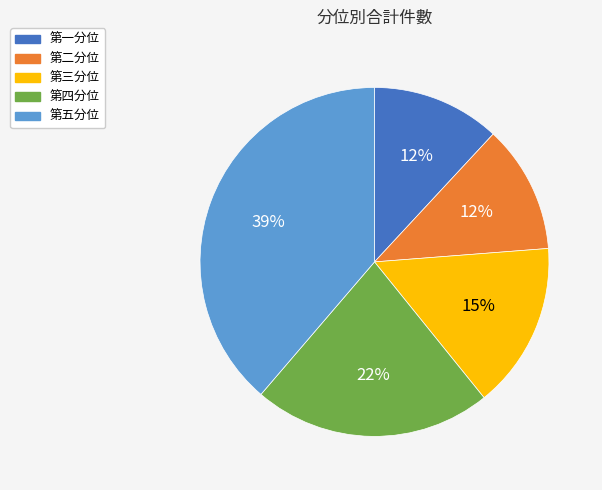

Which slice is the largest?

第五分位